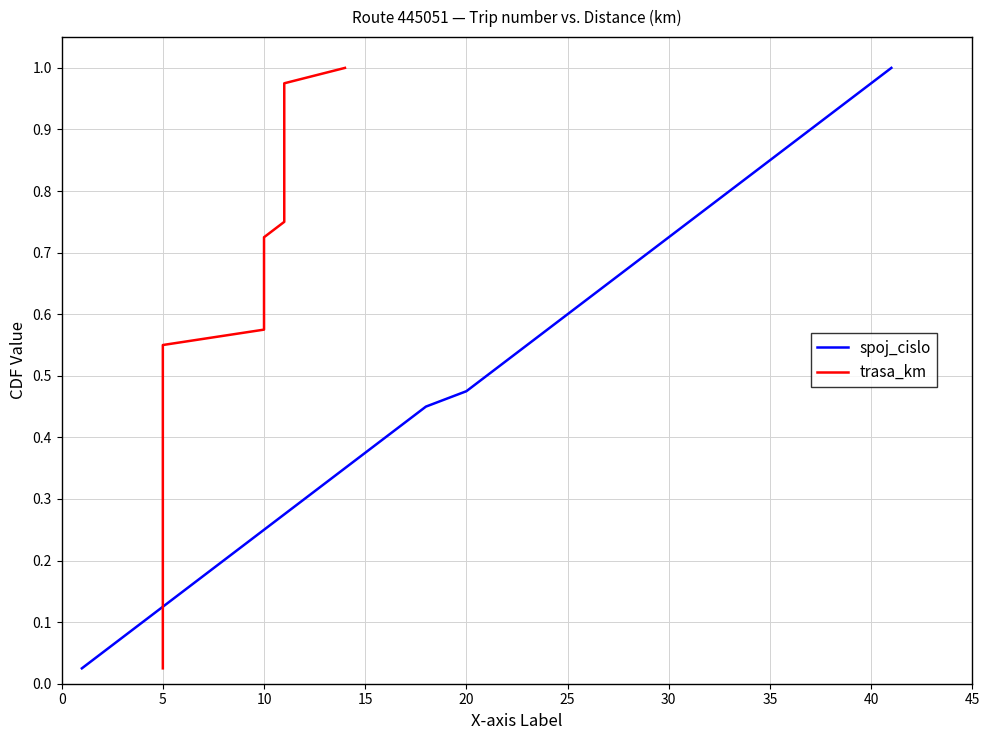

What is the value of the spoj_cislo point at the 6th from the left?

0.1